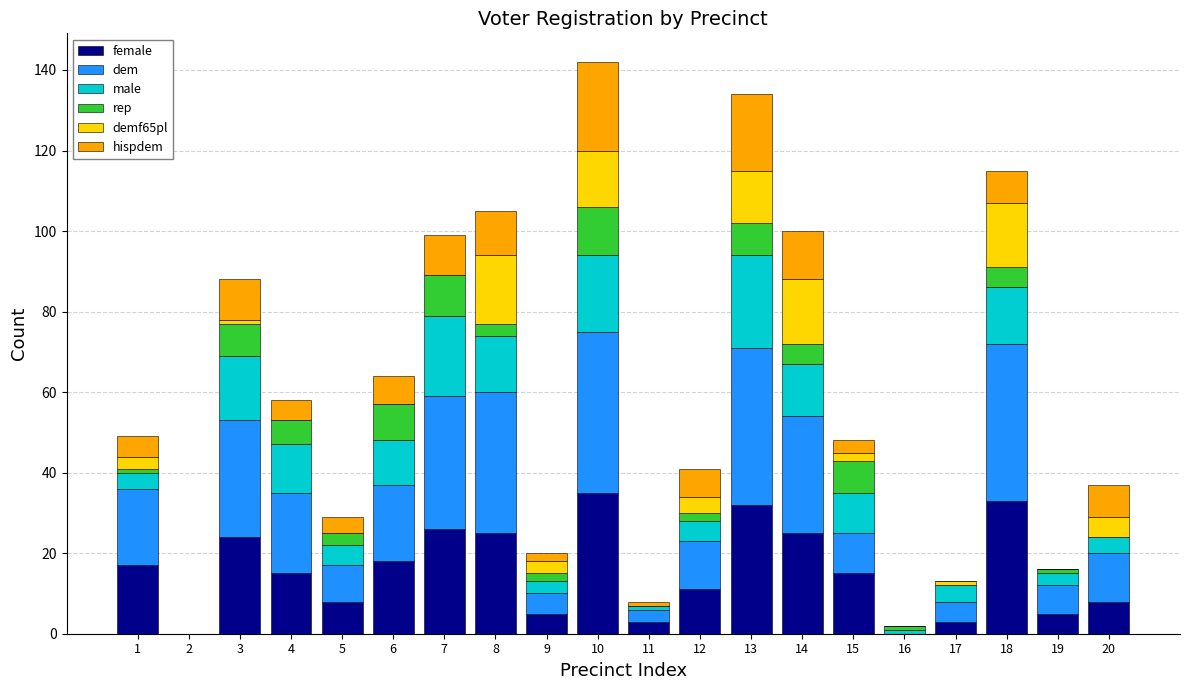

Is it true that hispdem equals 10 at 6?

False